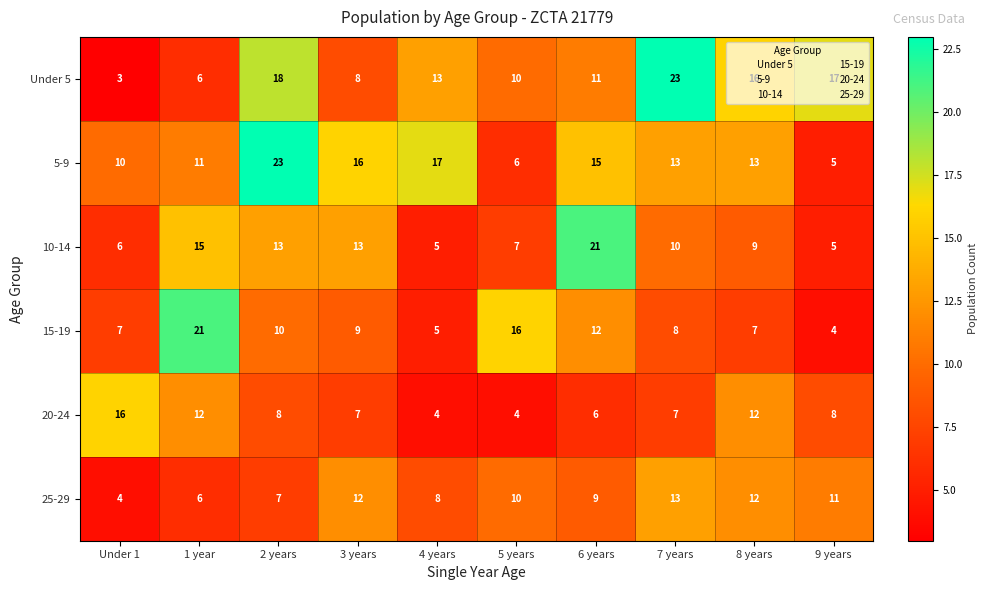

Read the Under 5 value at 3 years, to the nearest 5.

10